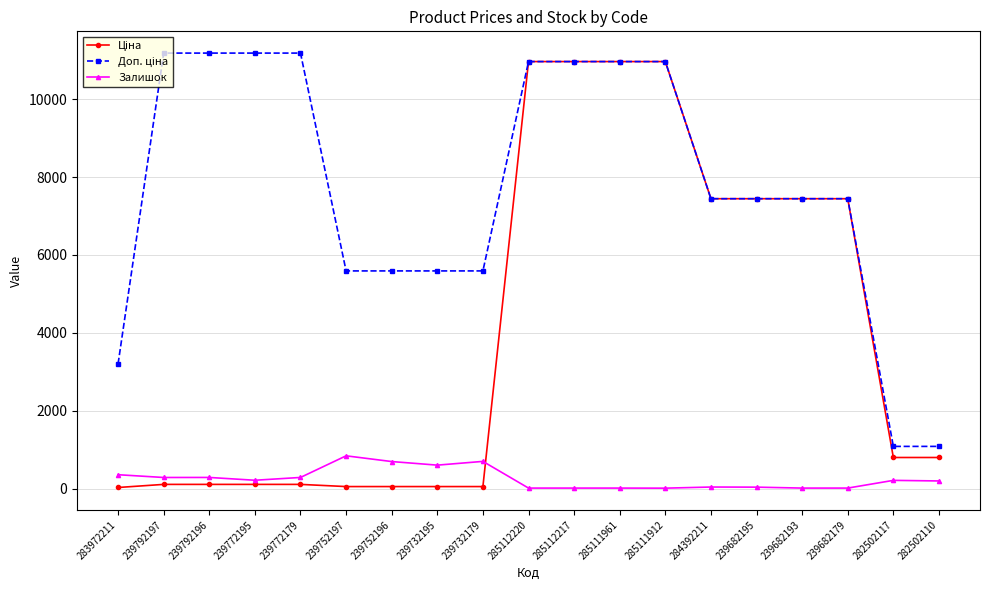

How many distinct data groups are displayed?

3